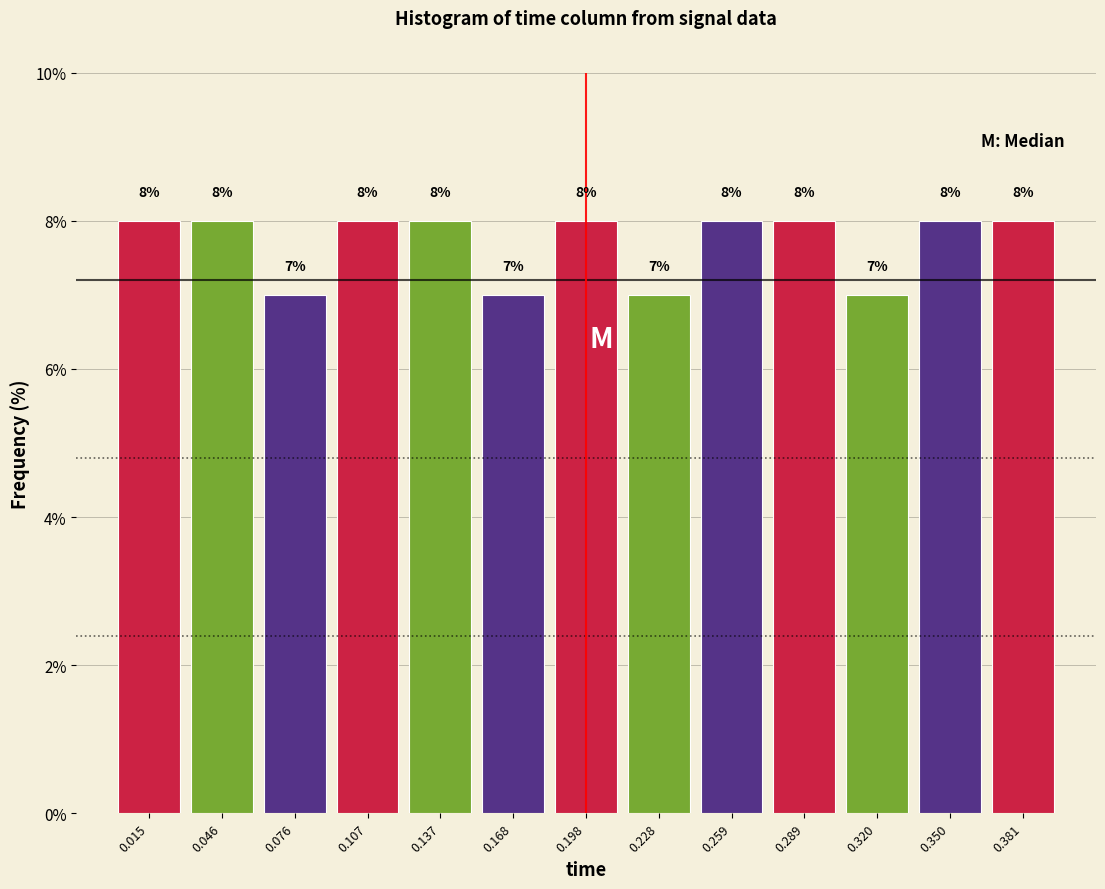

Reading left to right, transcribe this chart: for each bar, give the range it covers on the x-axis and its height. The bar edges are not printed on the chart, so give them approximately, as read against the axis.

0.000 to 0.030: 8
0.030 to 0.060: 8
0.060 to 0.090: 7
0.090 to 0.120: 8
0.120 to 0.150: 8
0.150 to 0.185: 7
0.185 to 0.215: 8
0.215 to 0.245: 7
0.245 to 0.275: 8
0.275 to 0.305: 8
0.305 to 0.335: 7
0.335 to 0.365: 8
0.365 to 0.395: 8